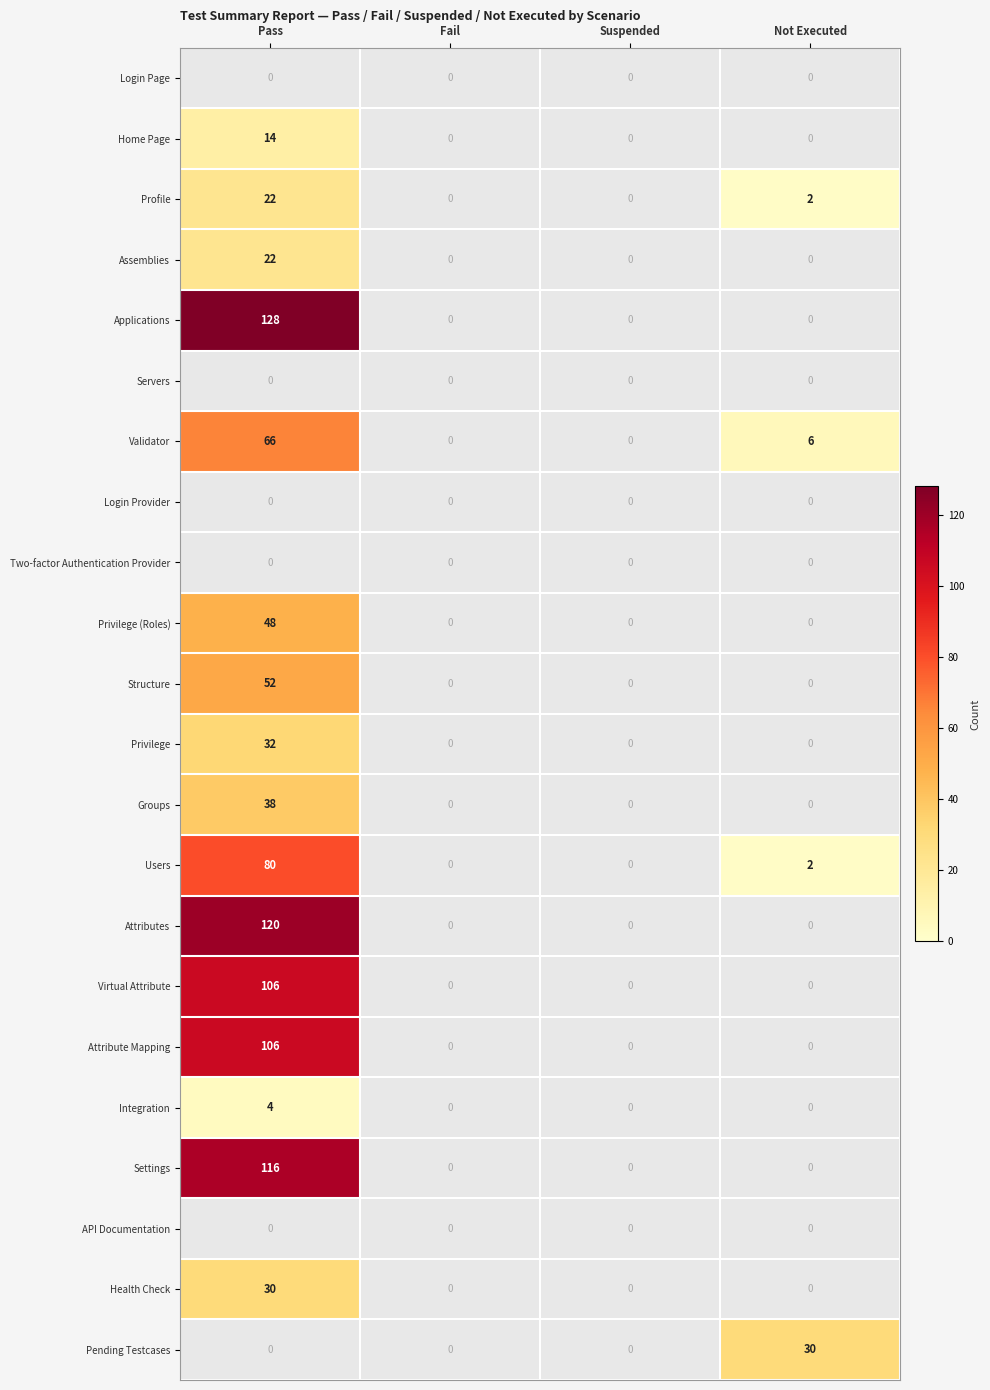

Between Suspended and Not Executed, which series saw the biggest shift?

Pending Testcases